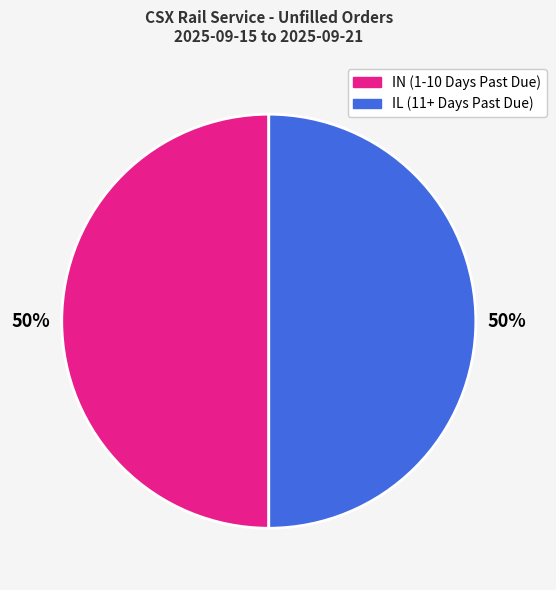

To the nearest percent, what is the average slice percentage?

50%